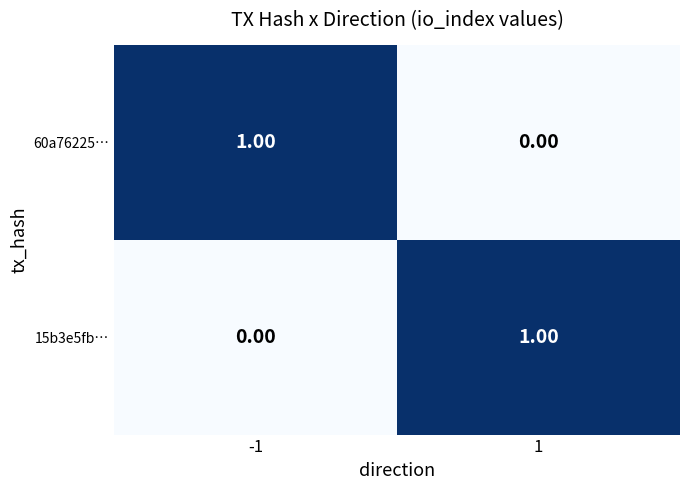

Rank the series at 1 from highest to lowest value.

15b3e5fb…, 60a76225…